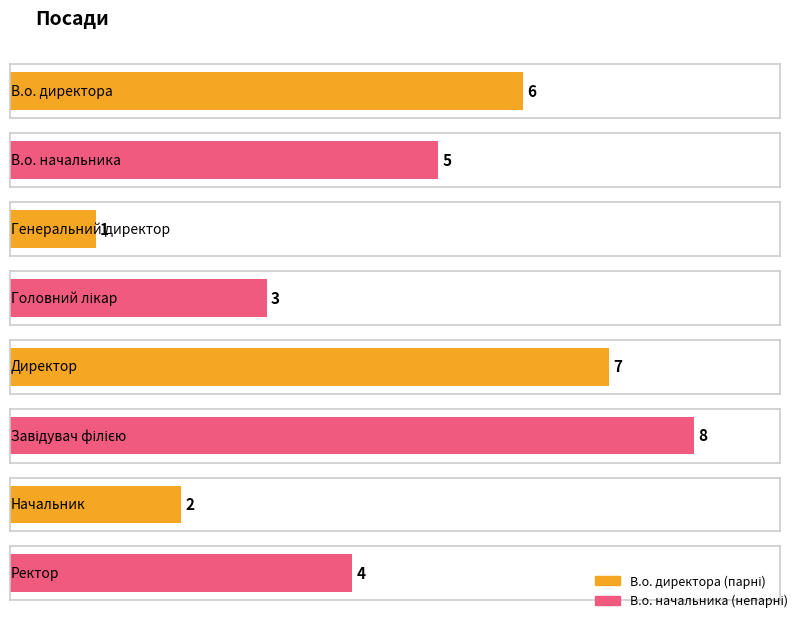

The value at Завідувач філією is 13. True or false?

False